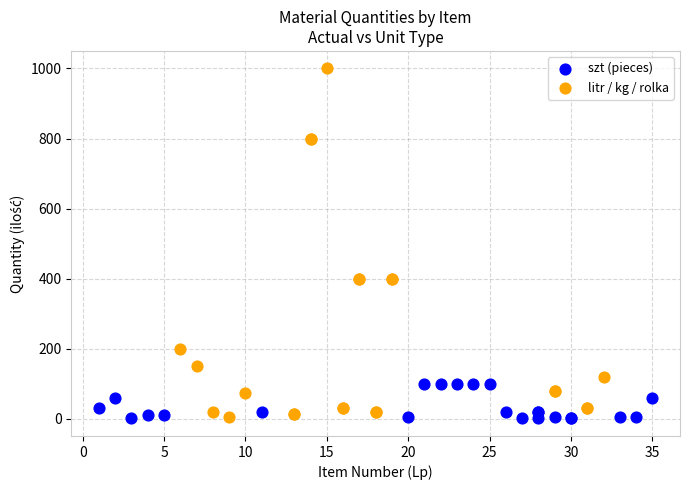

Which series has the widest spread of Y values?

litr / kg / rolka